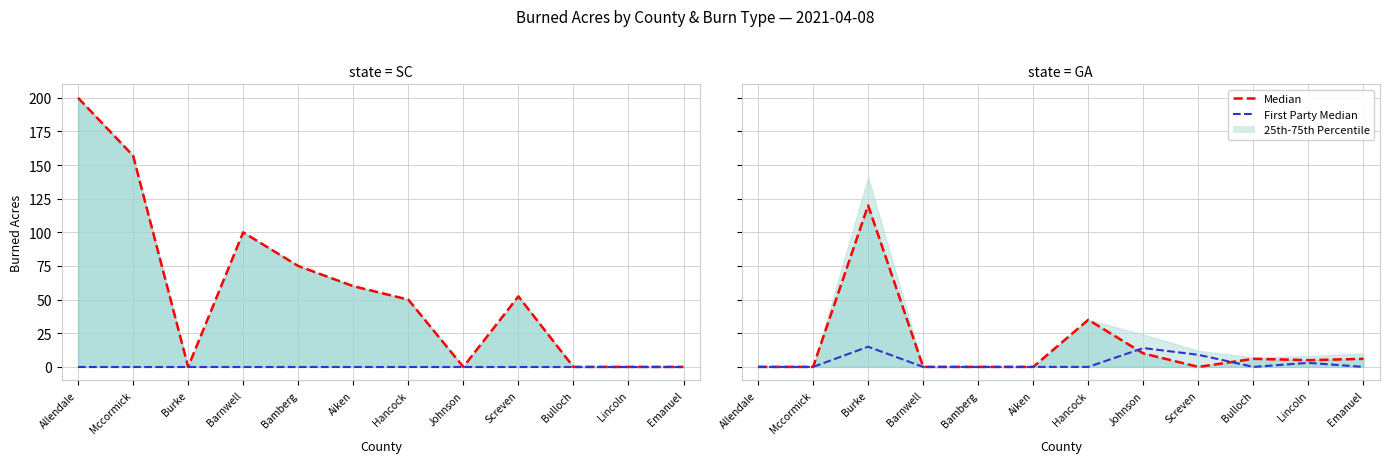

Is the value of First Party Median (Agriculture) at Emanuel greater than the value of Median (Silviculture) at Bulloch?

No